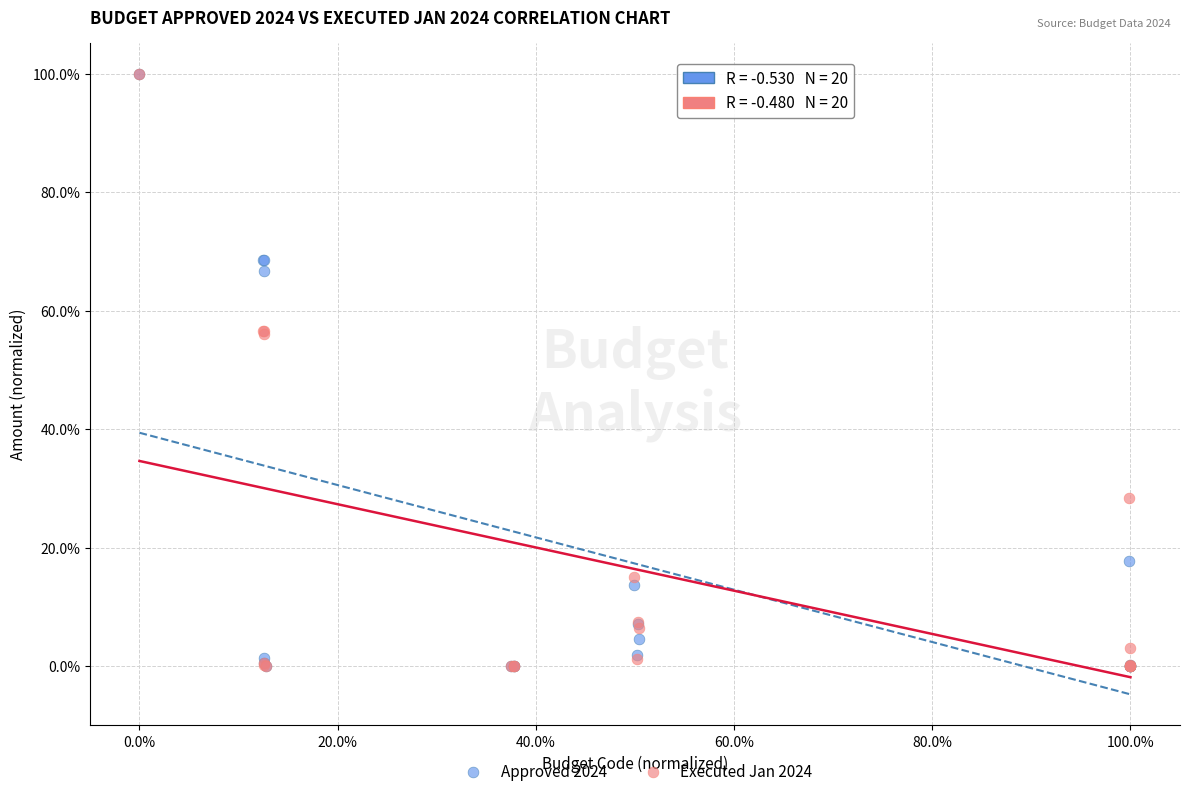

What are all the series names shown in the legend?

Approved 2024, Executed Jan 2024